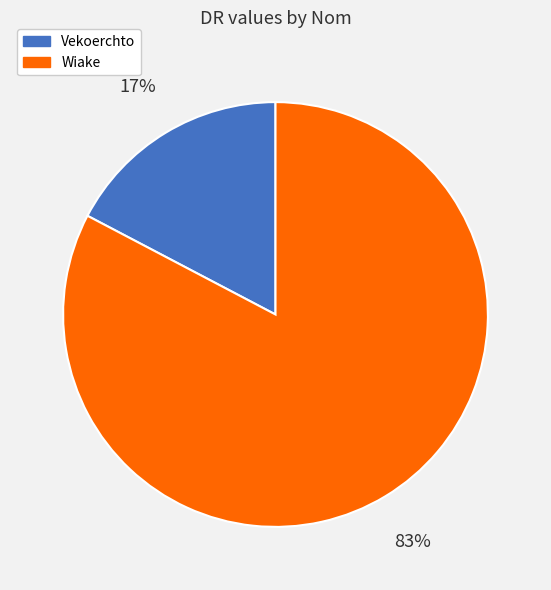

Is Wiake the majority of the pie?

Yes